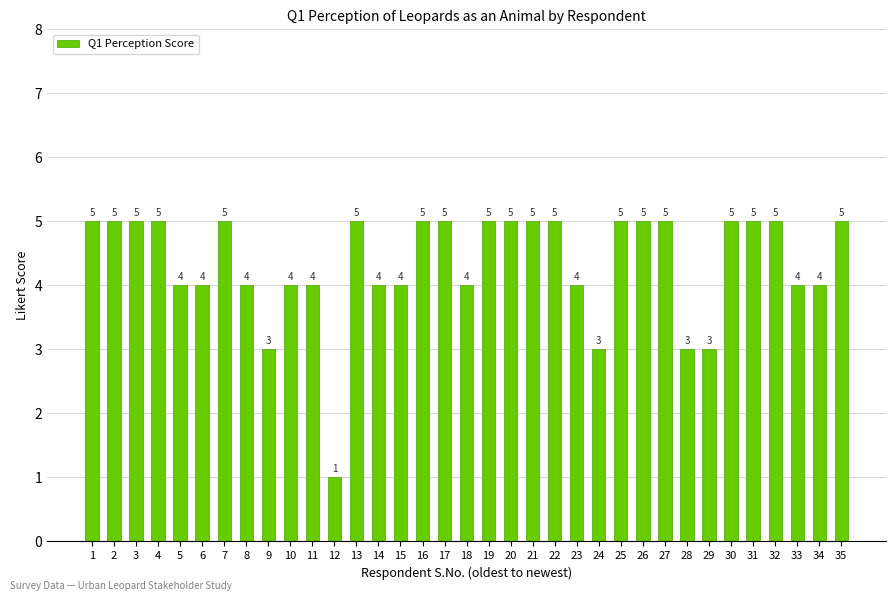

Count the values in the range 4 to 5.

30